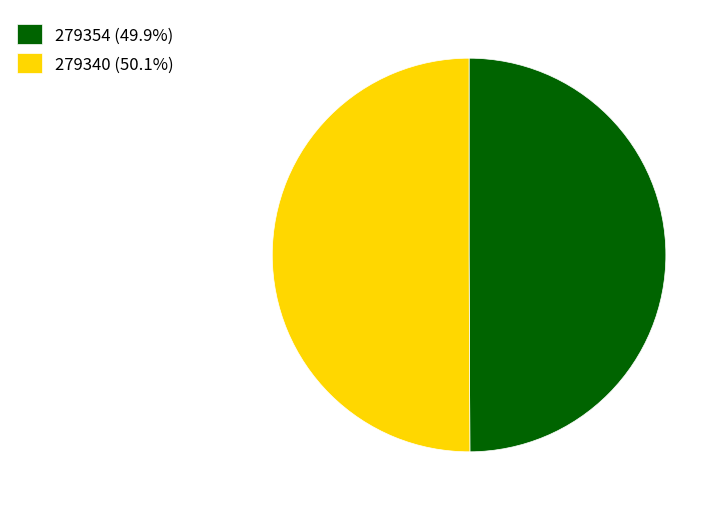

Do 279340 (50.1%) and 279354 (49.9%) together represent more than half of the pie?

Yes